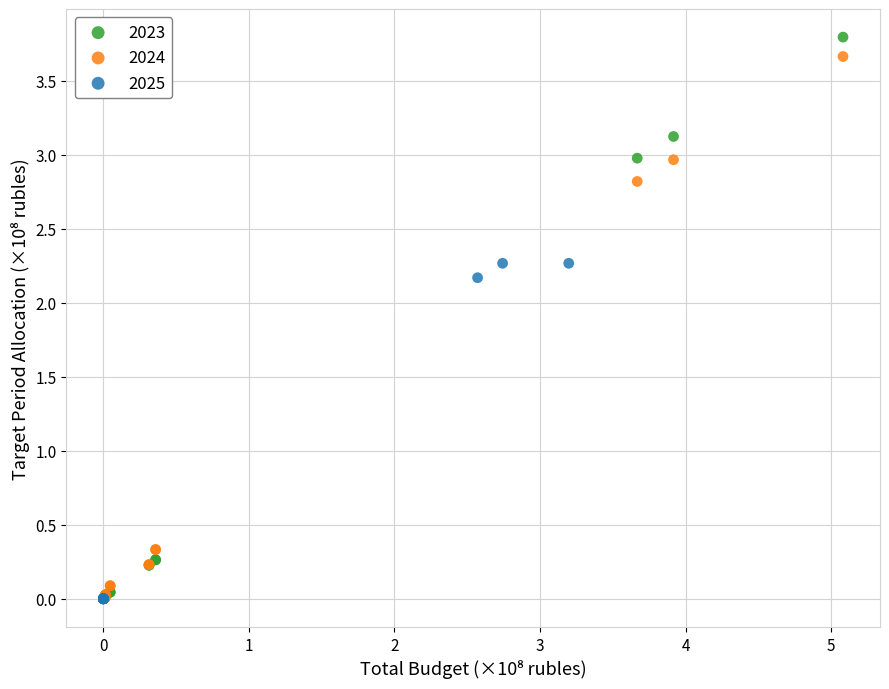

Which series contains the highest Y value?

2023